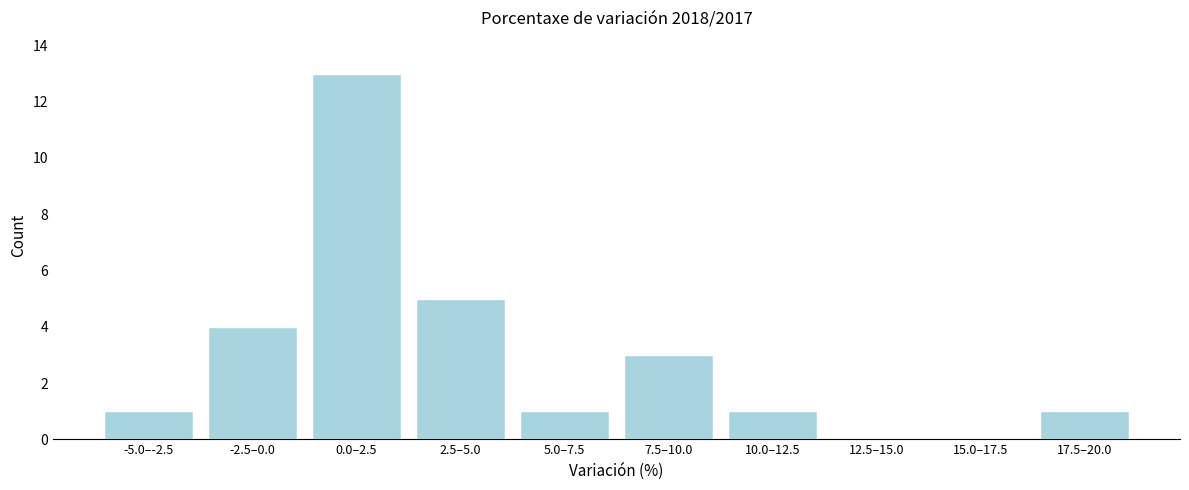

Reading left to right, what are all the values shown in this chart?

-5.0–-2.5=1	-2.5–0.0=4	0.0–2.5=13	2.5–5.0=5	5.0–7.5=1	7.5–10.0=3	10.0–12.5=1	12.5–15.0=0	15.0–17.5=0	17.5–20.0=1